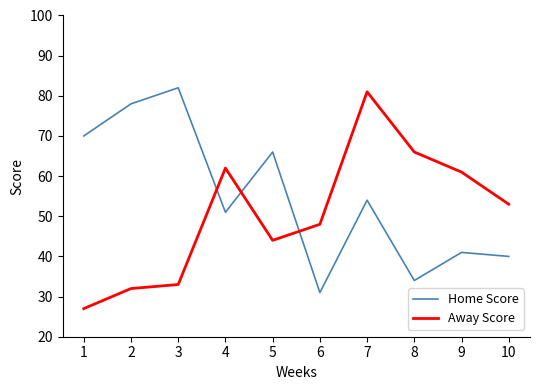

In Home Score, how many points are higher than both neighbors (excluding endpoints)?

4